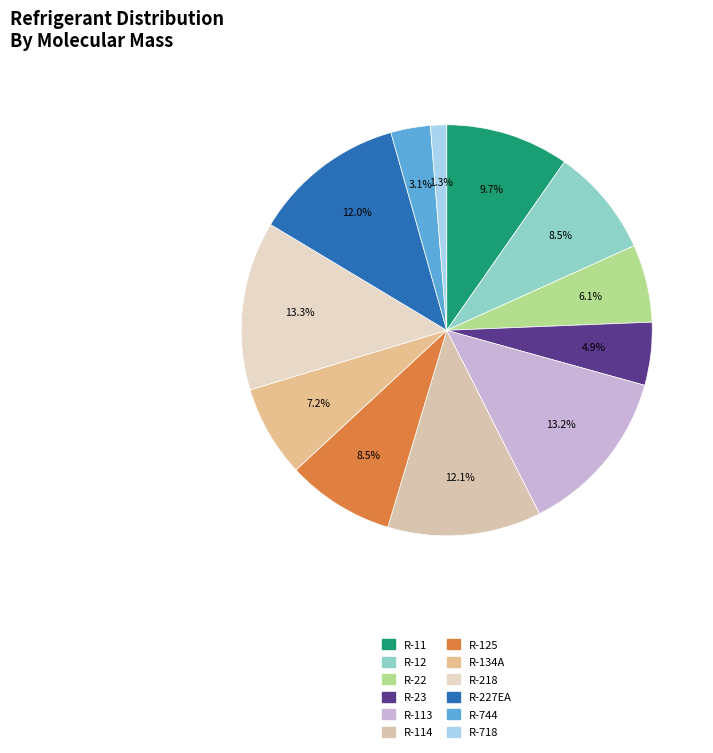

How many segments does this pie chart have?

12